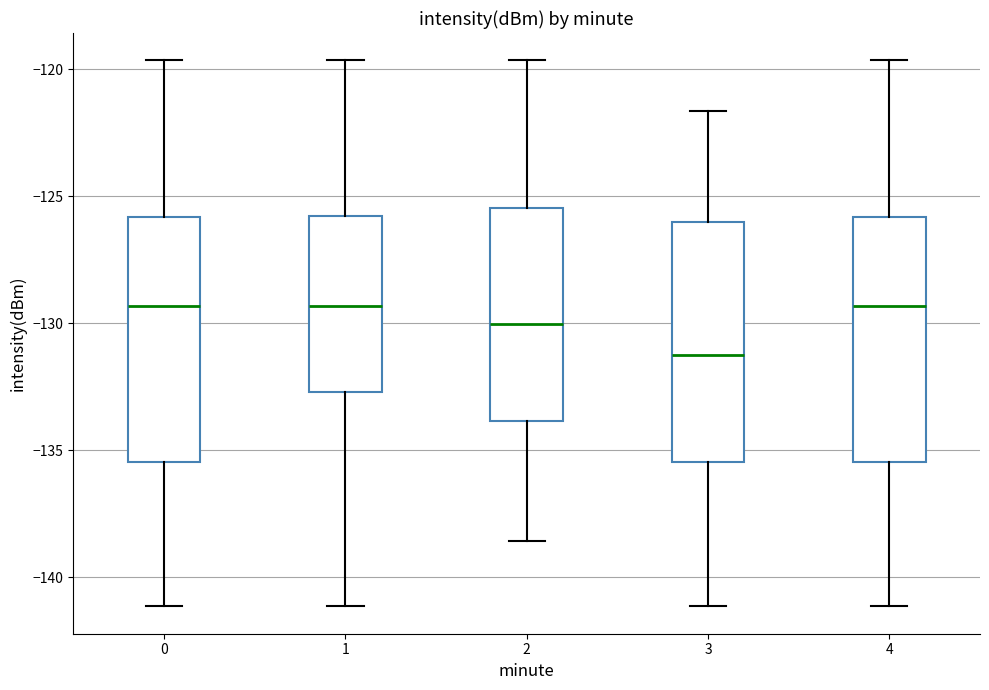

Which box's median line is the lowest?

3